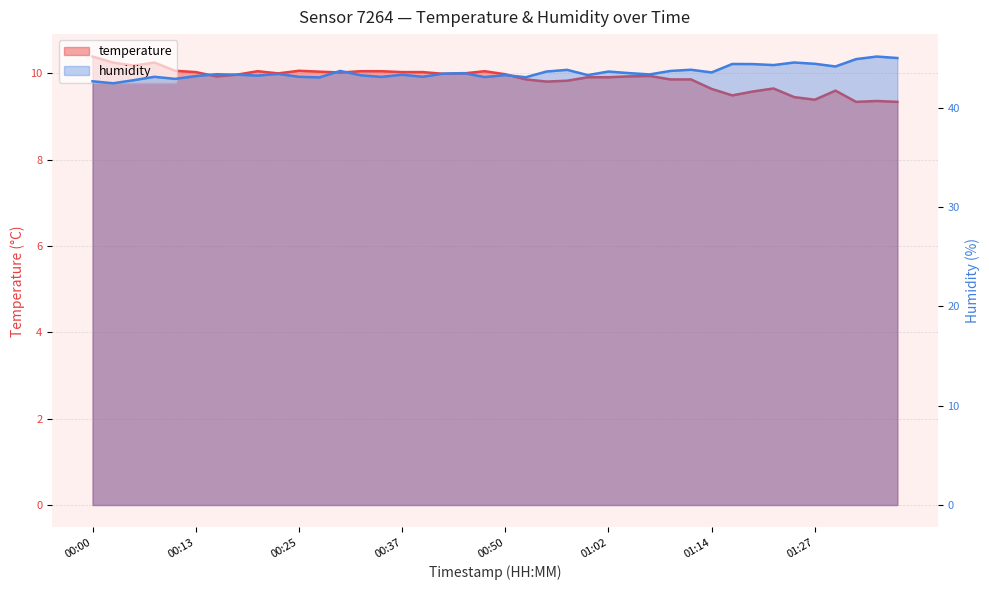

How many interior local peaks does the temperature series have?

8